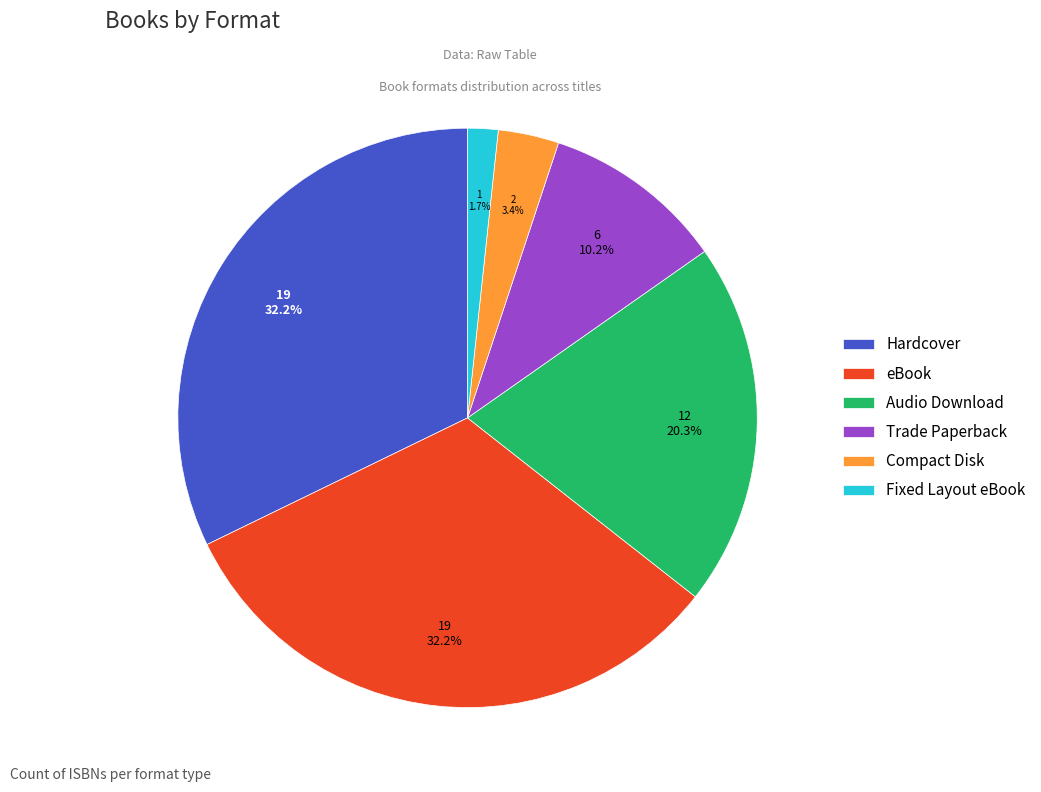

How many segments does this pie chart have?

6